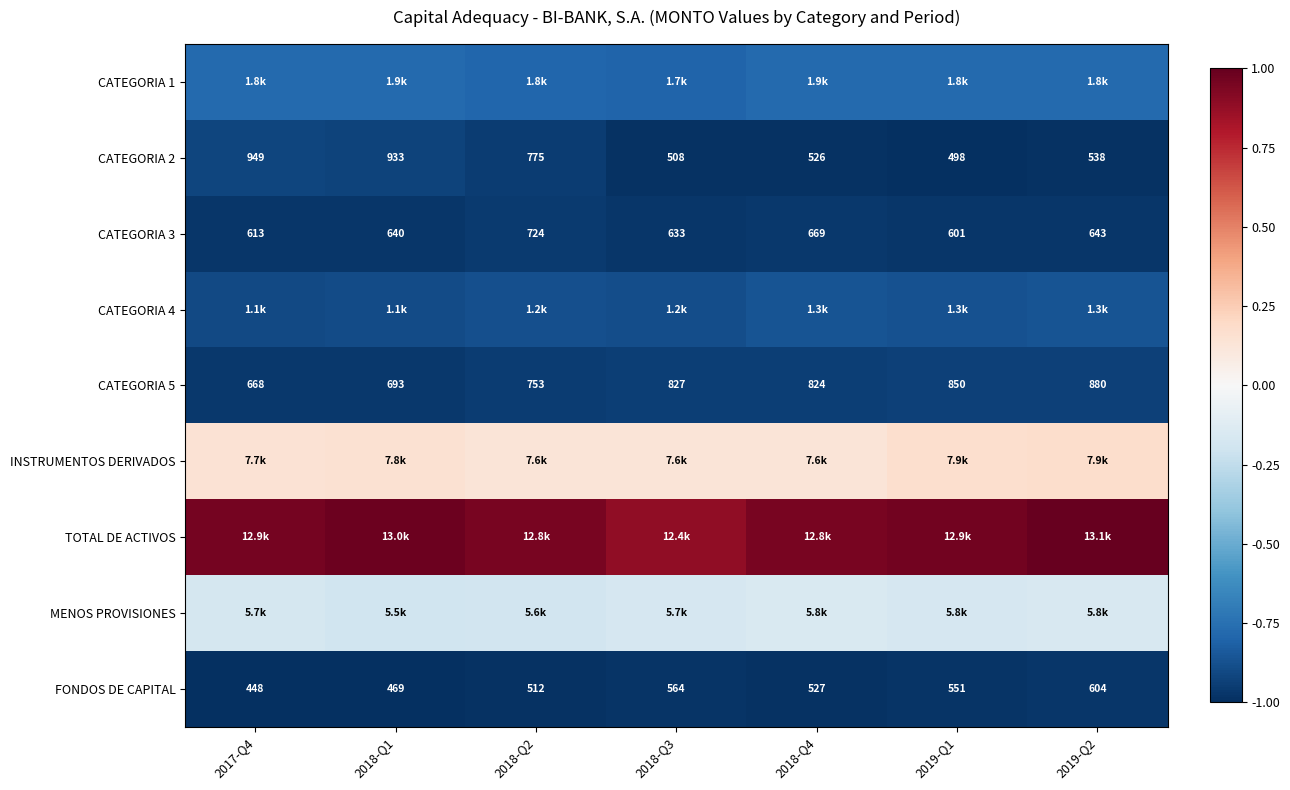

Is the value of CATEGORIA 5 at 2019-Q1 greater than the value of FONDOS DE CAPITAL at 2018-Q4?

Yes